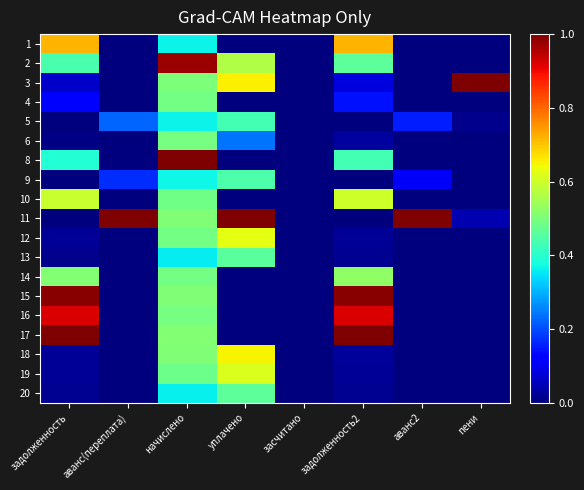

At how many categories does at least one series exceed 0?

7